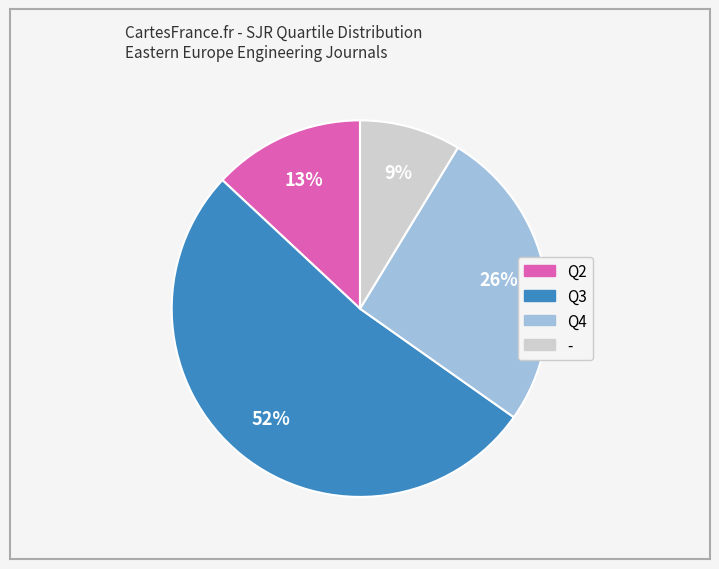

To the nearest percent, what is the average slice percentage?

25%